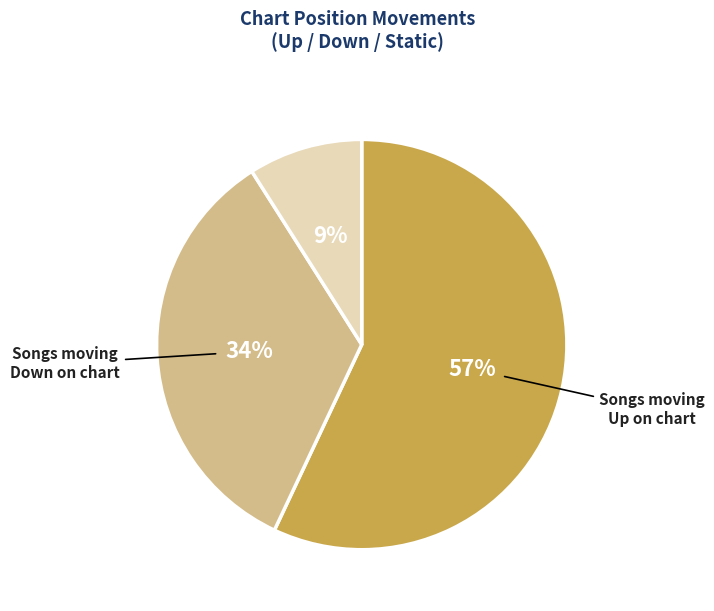

Does any single category account for the majority?

Yes